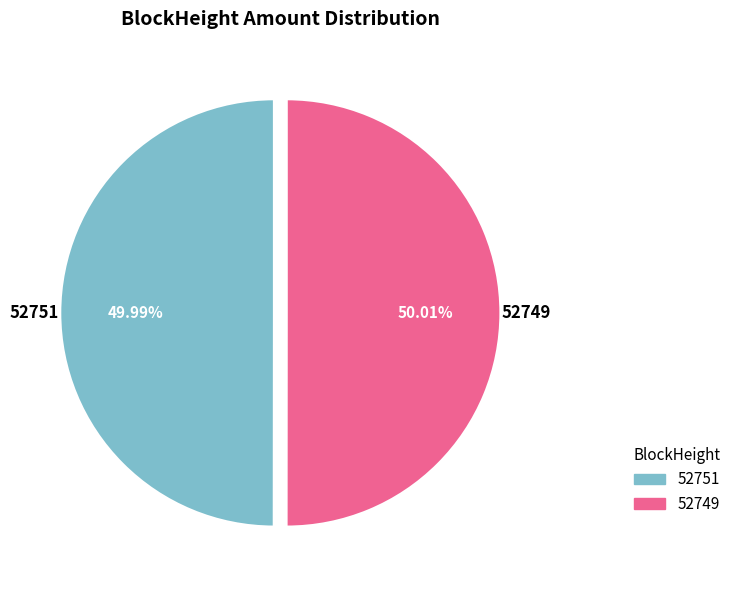

To the nearest percent, what is the difference between the largest and smallest slice percentages?

0%